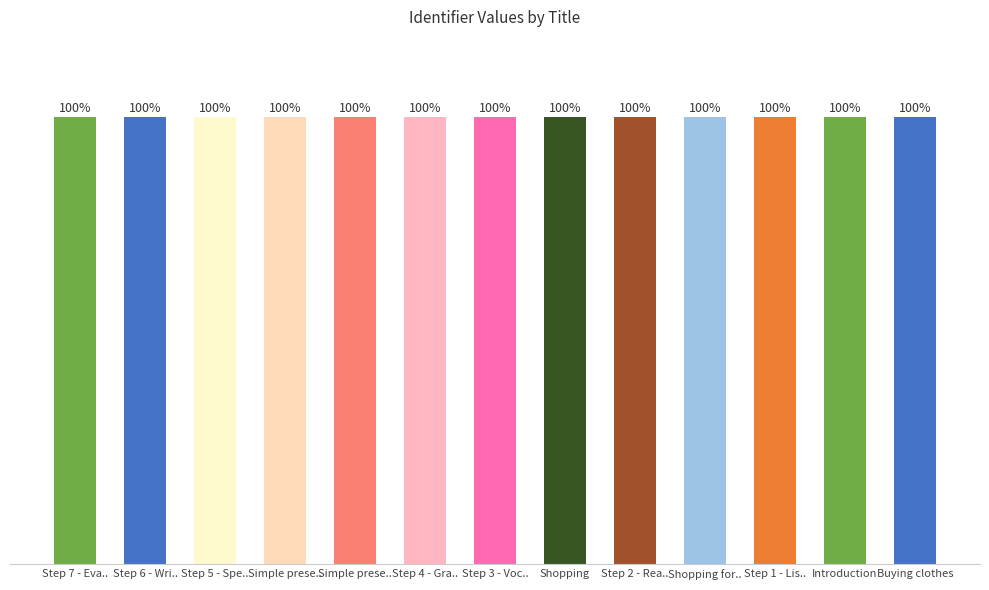

Rank the categories by value from lowest to highest.

Buying clothes, Introduction, Step 1 - Lis.., Shopping for.., Step 2 - Rea.., Shopping, Step 3 - Voc.., Step 4 - Gra.., Simple prese.., Simple prese.., Step 5 - Spe.., Step 6 - Wri.., Step 7 - Eva..